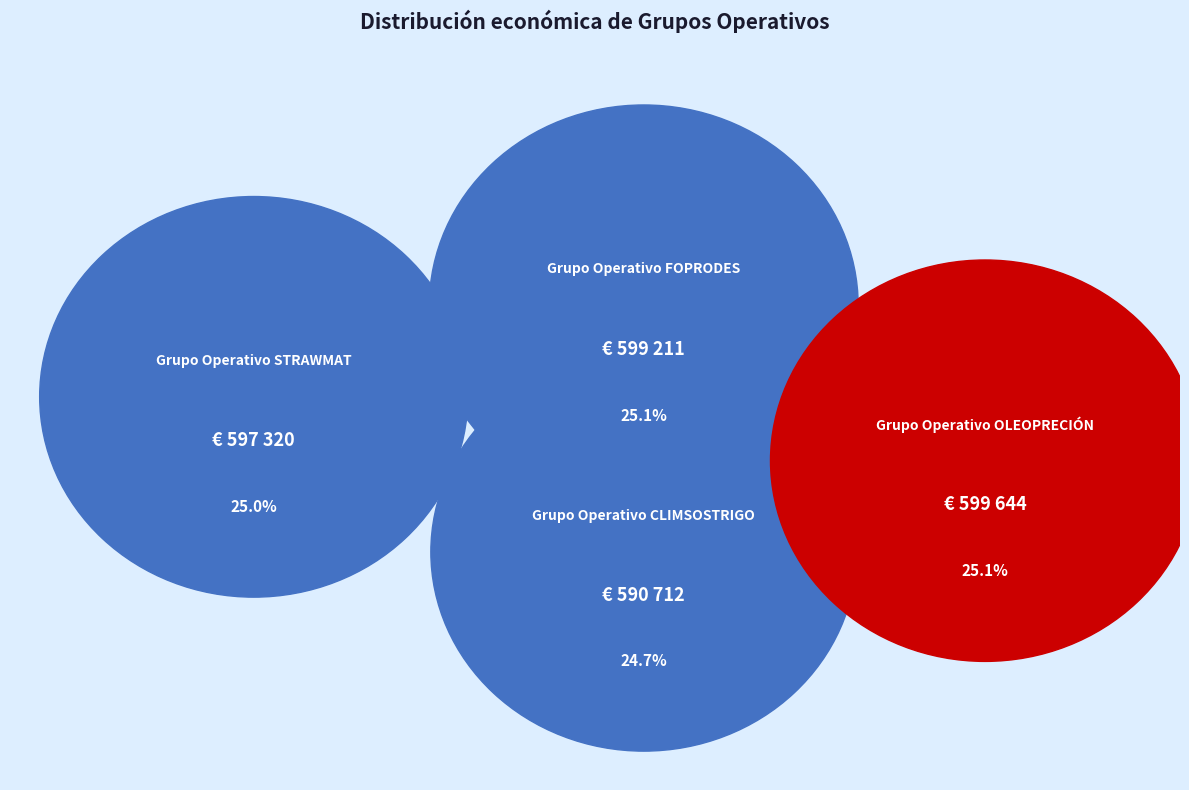

Combined, do CLIMSOSTRIGO and STRAWMAT account for over 50%?

No